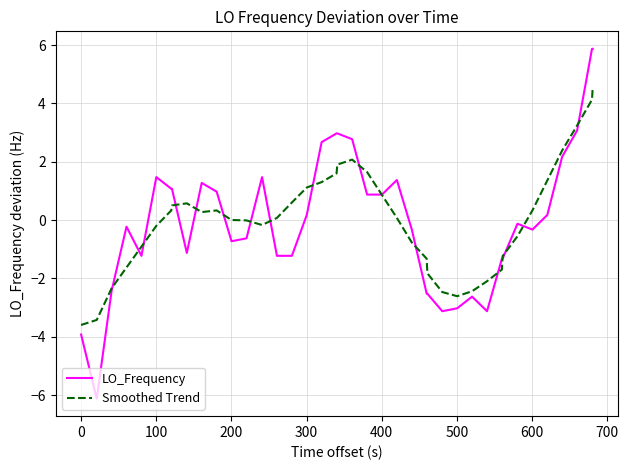

Which series has the largest range (max minus min)?

LO_Frequency